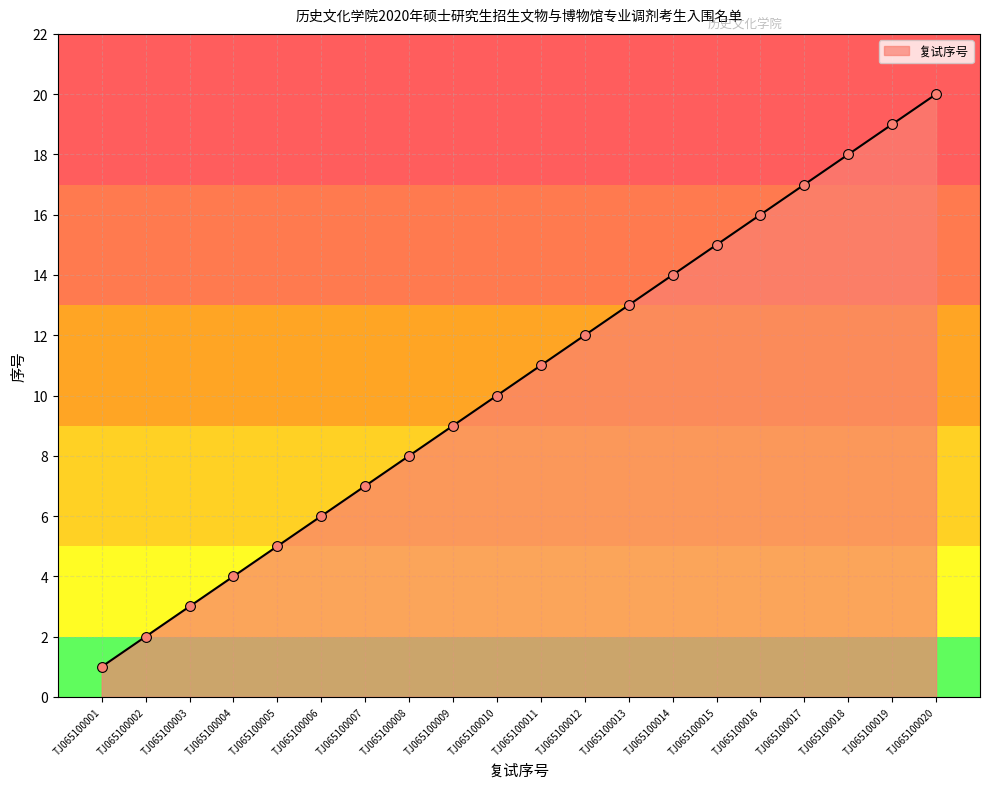

Approximately how many times larger is the value at TJ065100006 compared to TJ065100019?

0.3